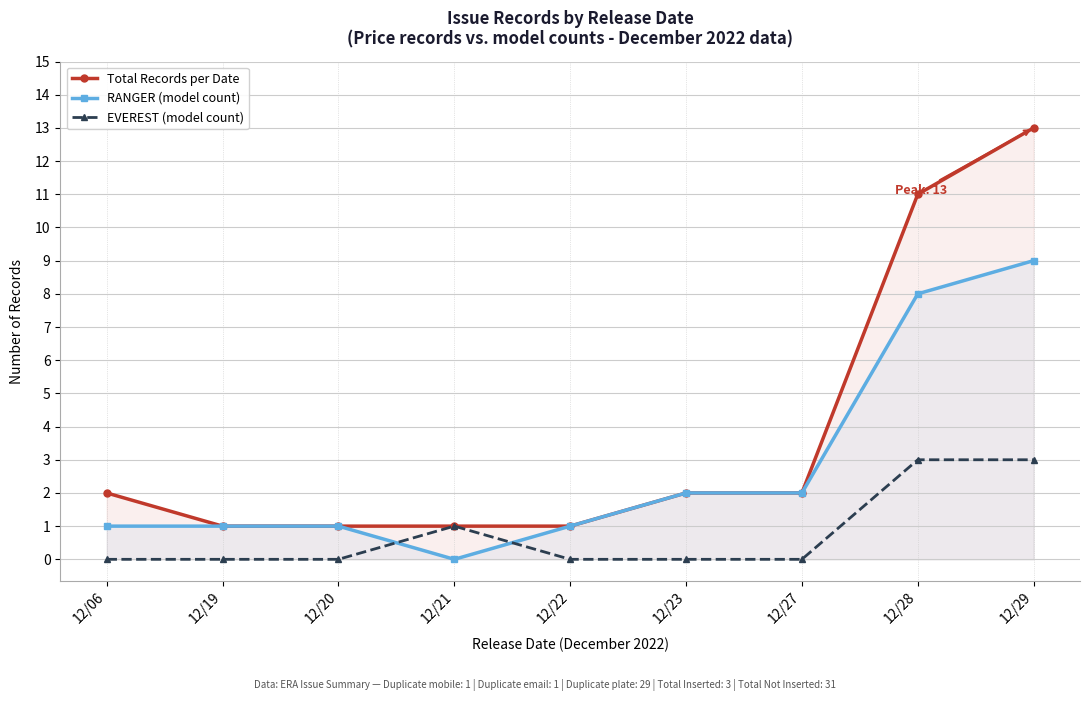

True or false: Total Records per Date and EVEREST (model count) cross at least once.

False